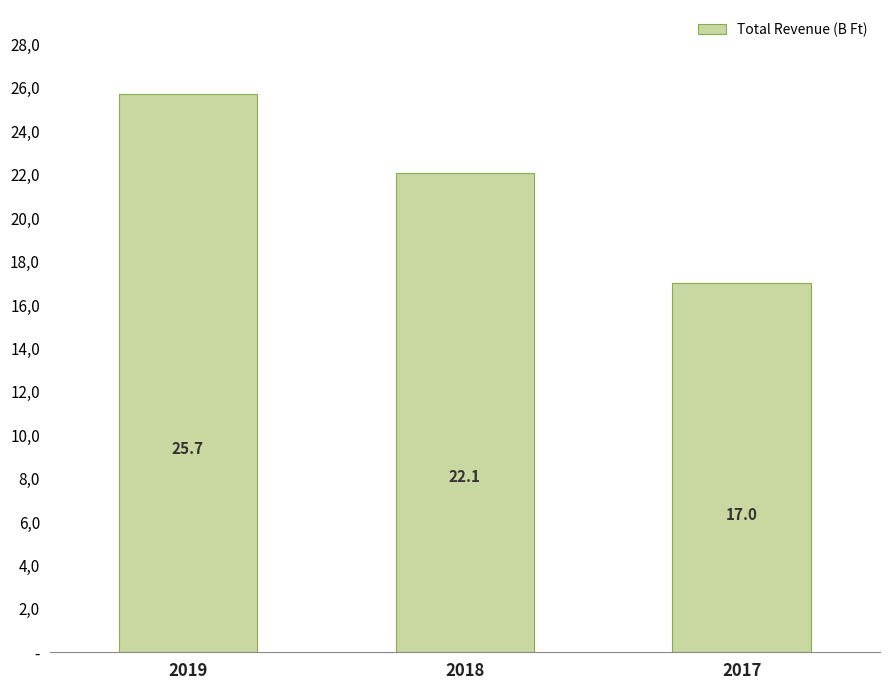

Between 2017 and 2019, which is larger?

2019